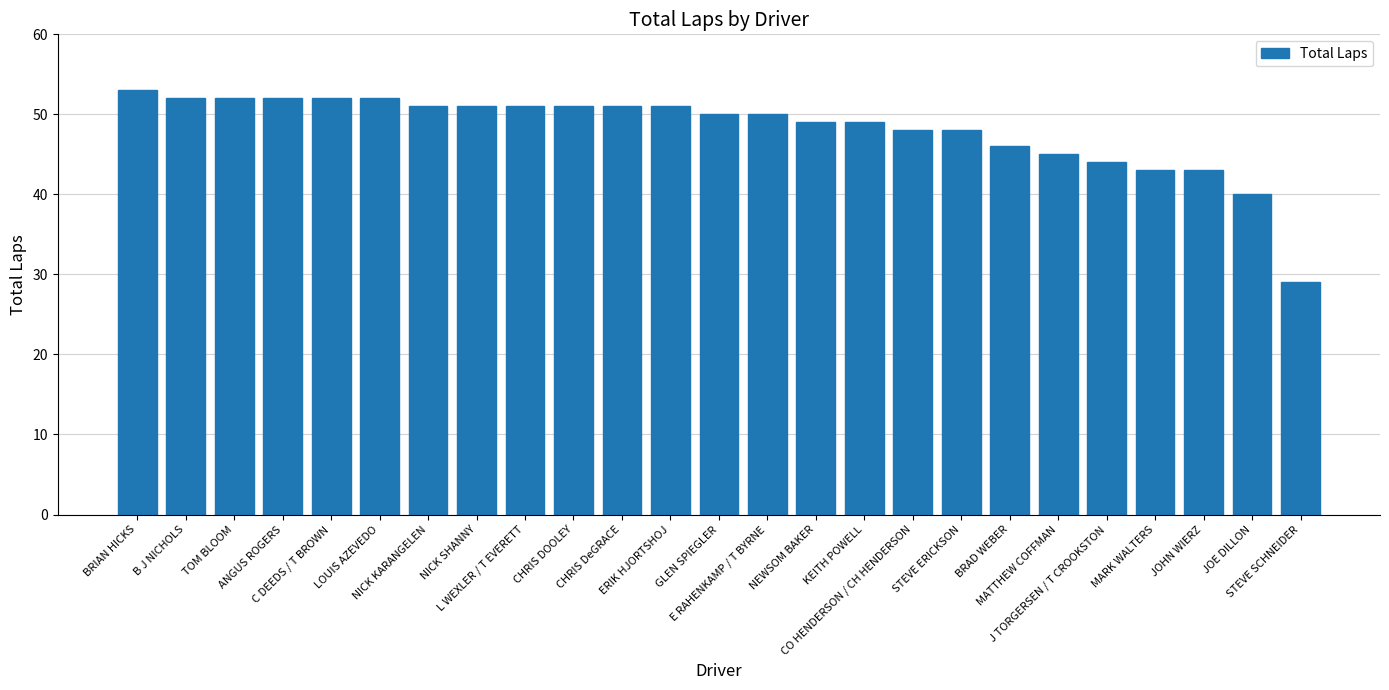

Where does the data first go above 50?

BRIAN HICKS